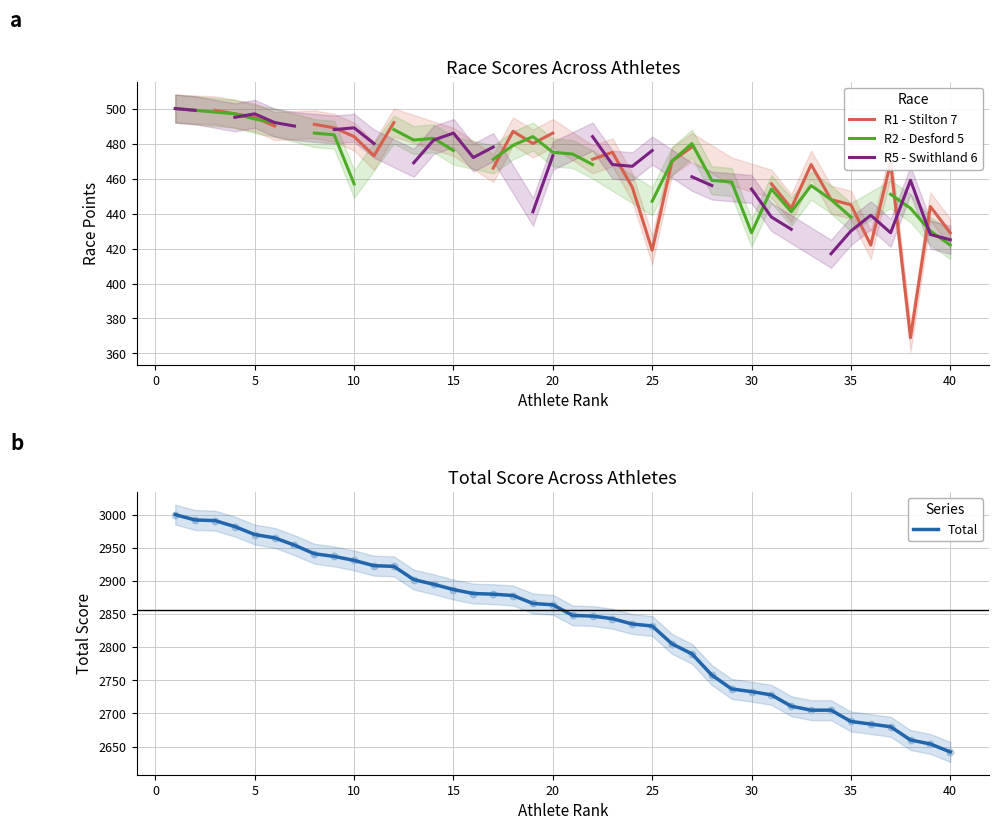

The Total series shows 2931 at 10. True or false?

True